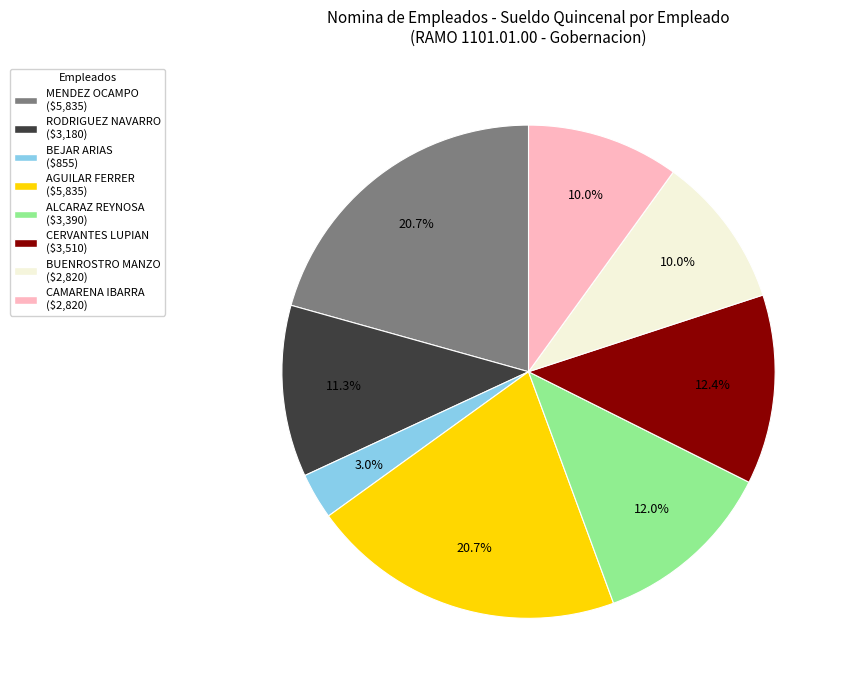

How many segments does this pie chart have?

8